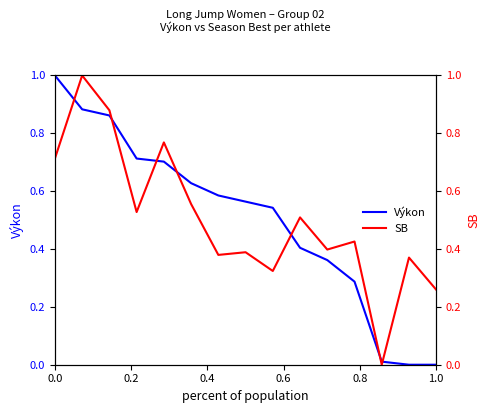

True or false: Výkon has a value of 1.8 at 0.0.

False